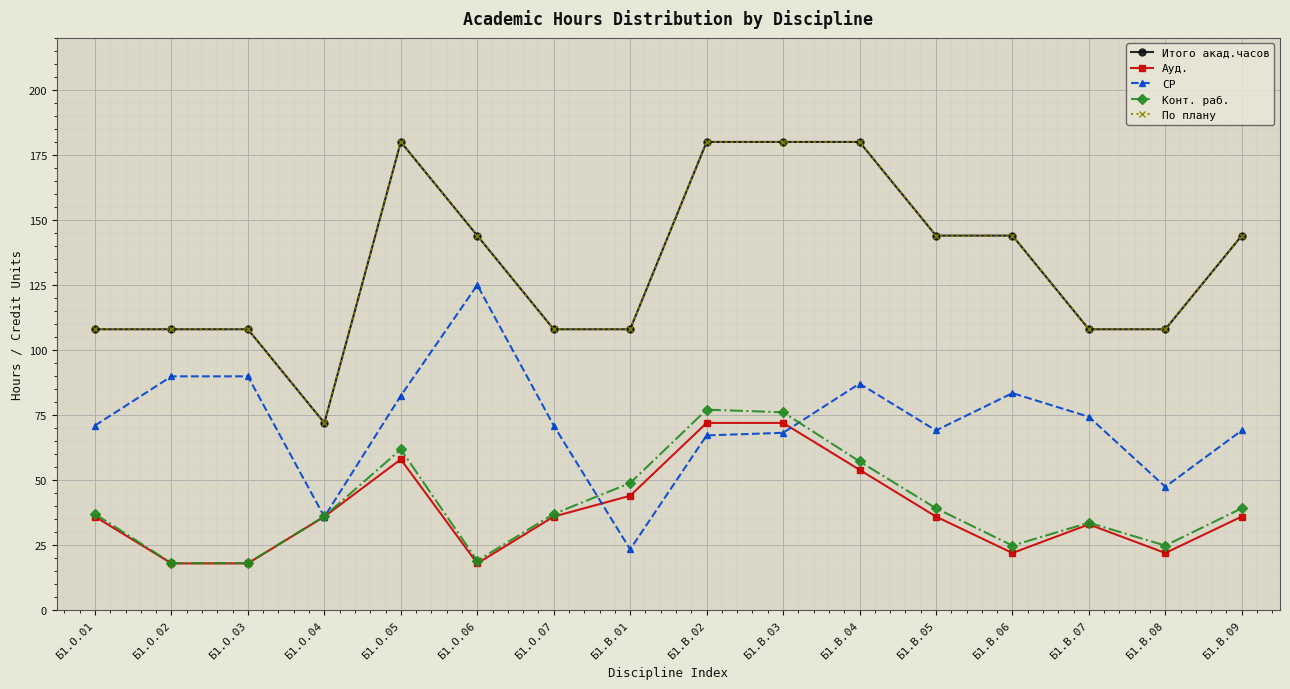

What is the maximum value for По плану?

180.0